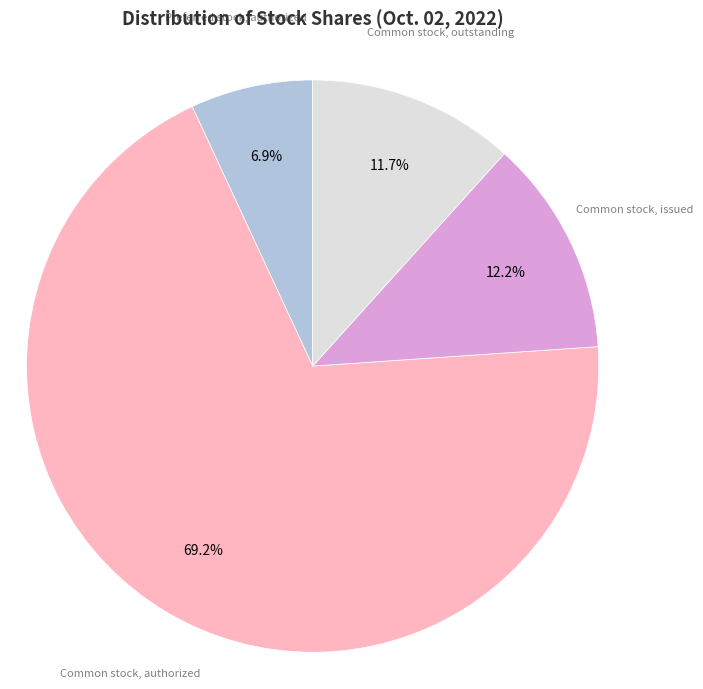

To the nearest percent, what percentage of the pie is Preferred stock, authorized?

7%